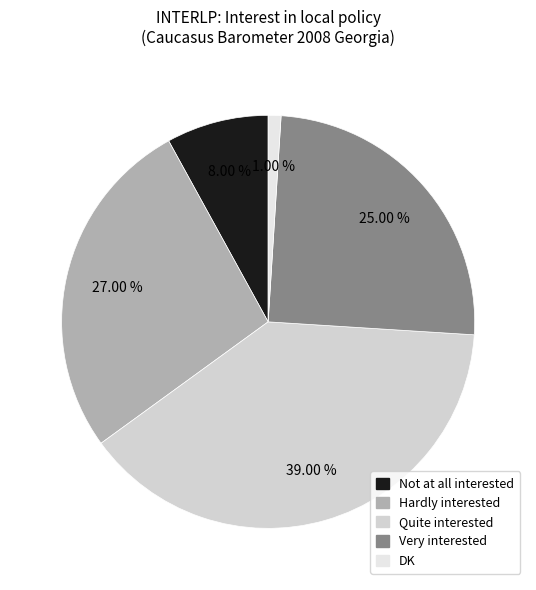

Which slice is the smallest?

DK